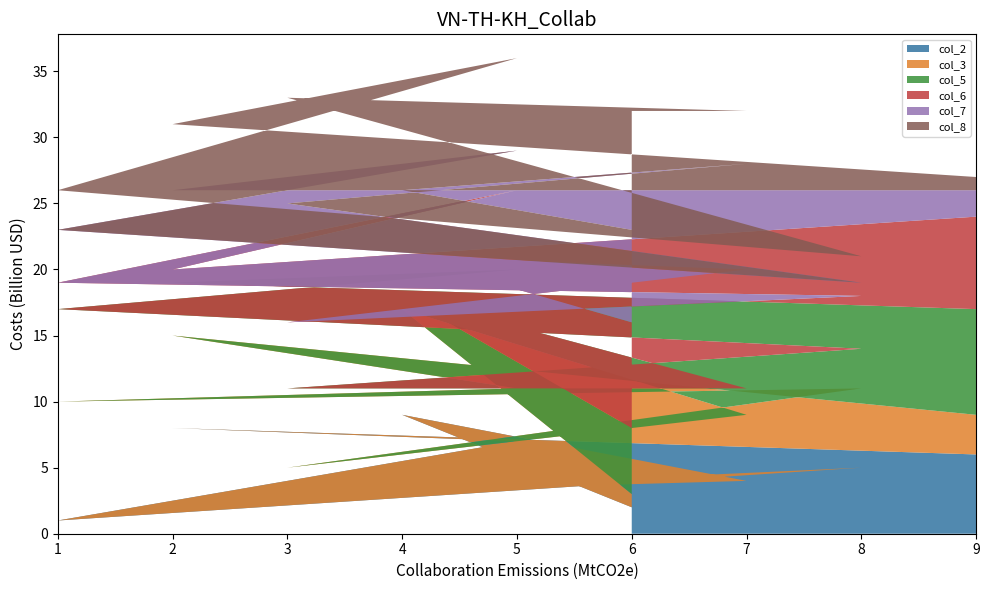

Reading left to right, what are all the values shown in this chart?

col_2: 9=6	2=8	5=7	1=1	8=5	3=3	7=4	4=9	6=2
col_3: 9=3	2=7	5=4	1=9	8=6	3=2	7=5	4=8	6=1
col_5: 9=8	2=4	5=9	1=7	8=3	3=6	7=2	4=1	6=5
col_6: 9=7	2=1	5=6	1=2	8=4	3=5	7=9	4=3	6=8
col_7: 9=2	2=6	5=3	1=4	8=1	3=9	7=8	4=5	6=7
col_8: 9=1	2=5	5=7	1=3	8=2	3=8	7=4	4=6	6=9